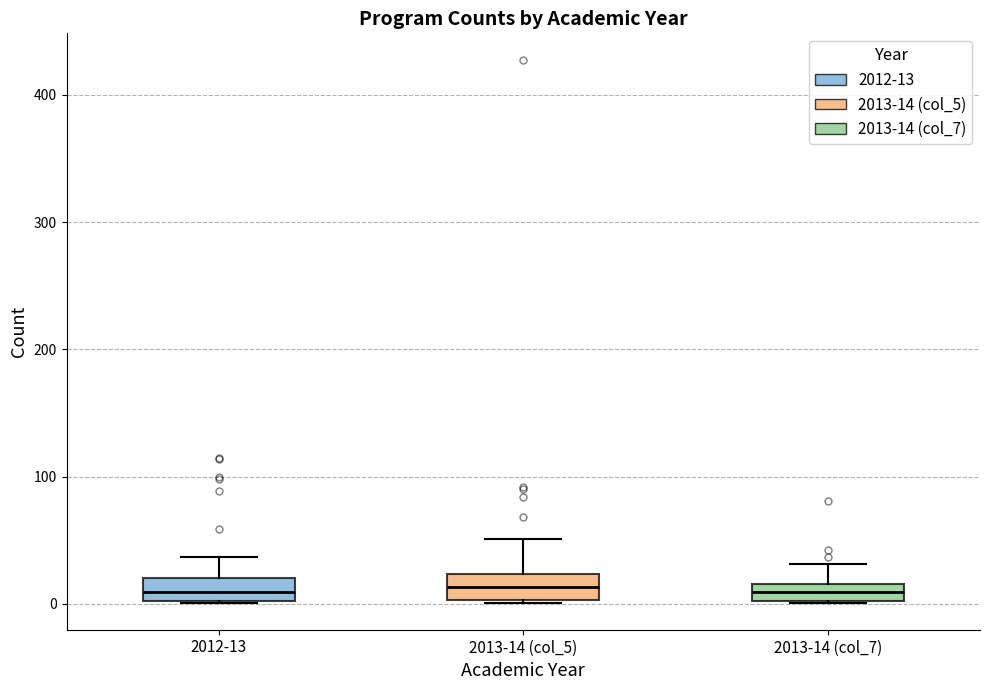

Where does the upper whisker of the box for 2013-14 (col_5) end on the y-axis? The values are not printed on the chart, so give them approximately, as read against the axis.

50